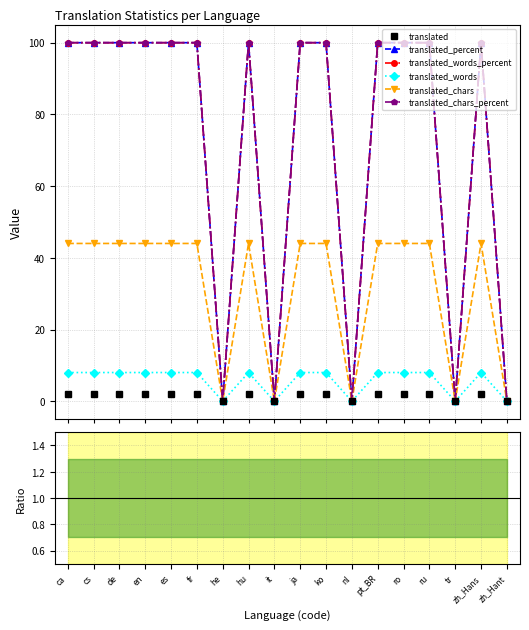

The translated_chars series shows 16.1 at ro. True or false?

False